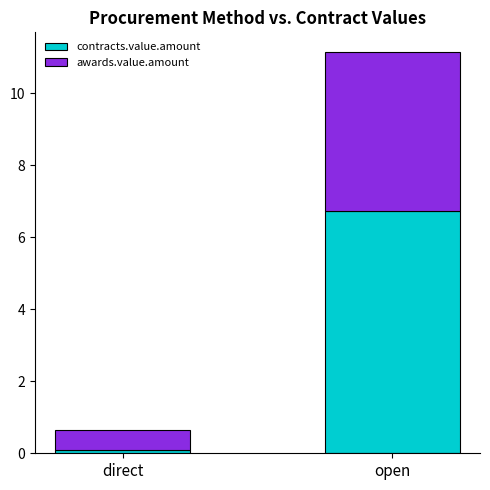

The contracts.value.amount series shows 10.7 at open. True or false?

False